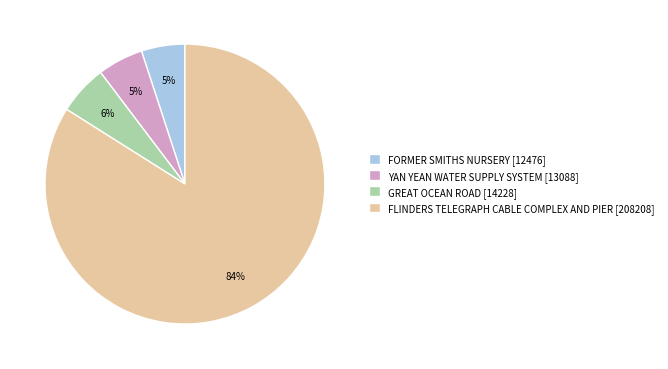

Is the sum of FORMER SMITHS NURSERY and GREAT OCEAN ROAD greater than half?

No